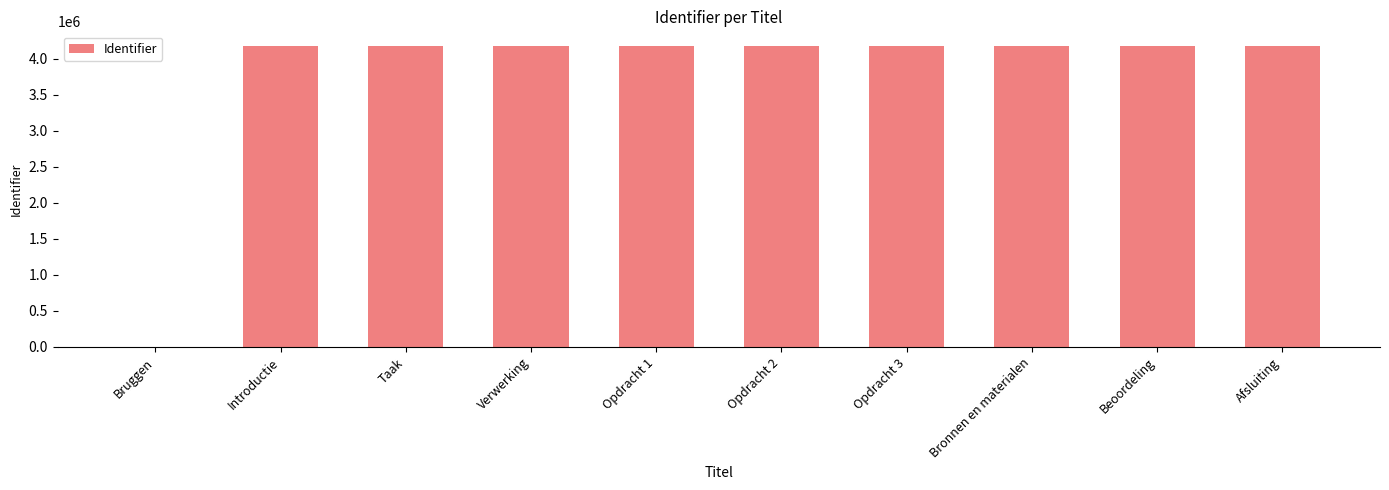

The chart shows a value of 4169218 at Opdracht 2. True or false?

True